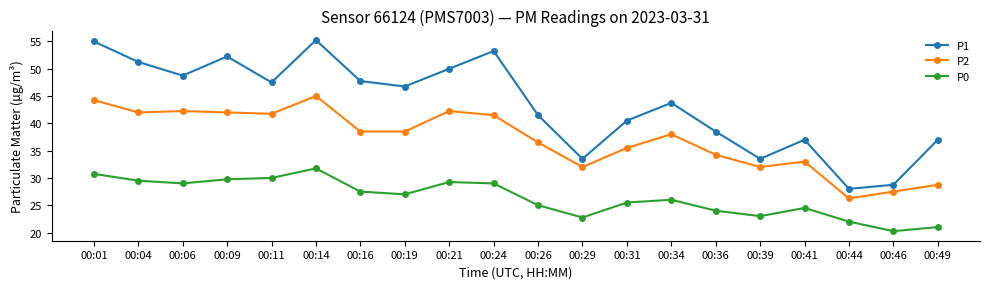

What is the difference between the highest and lowest values at 00:11?

17.5